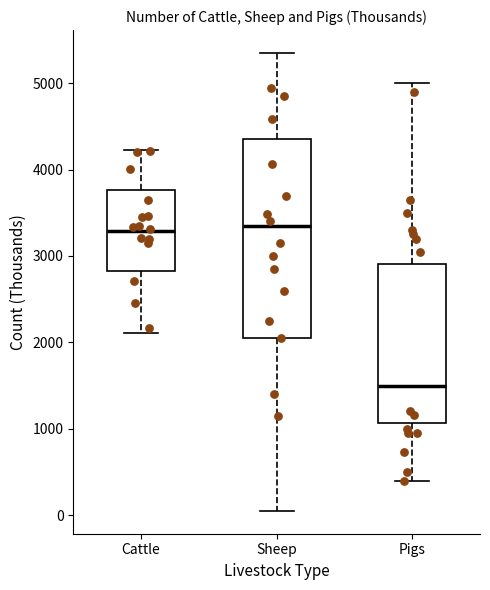

Where is the upper edge of the box for Sheep on the y-axis? The values are not printed on the chart, so give them approximately, as read against the axis.

4400